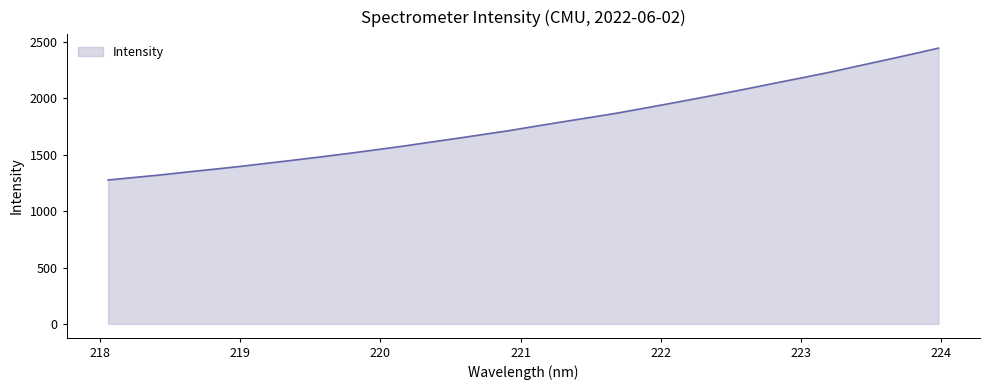

How many lines are shown in the chart?

1